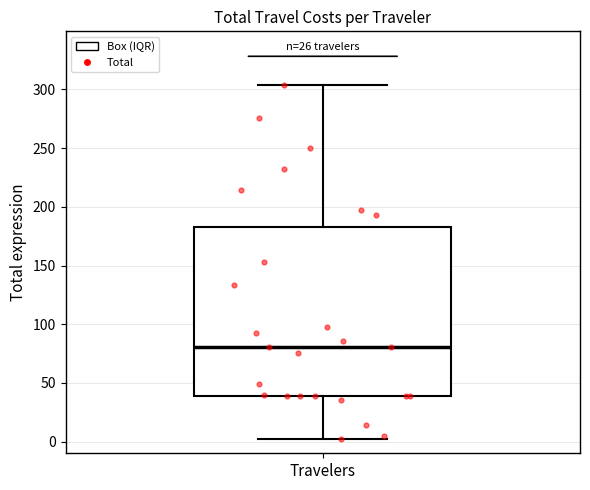

Where does the upper whisker of the box for Travelers end on the y-axis? The values are not printed on the chart, so give them approximately, as read against the axis.

305